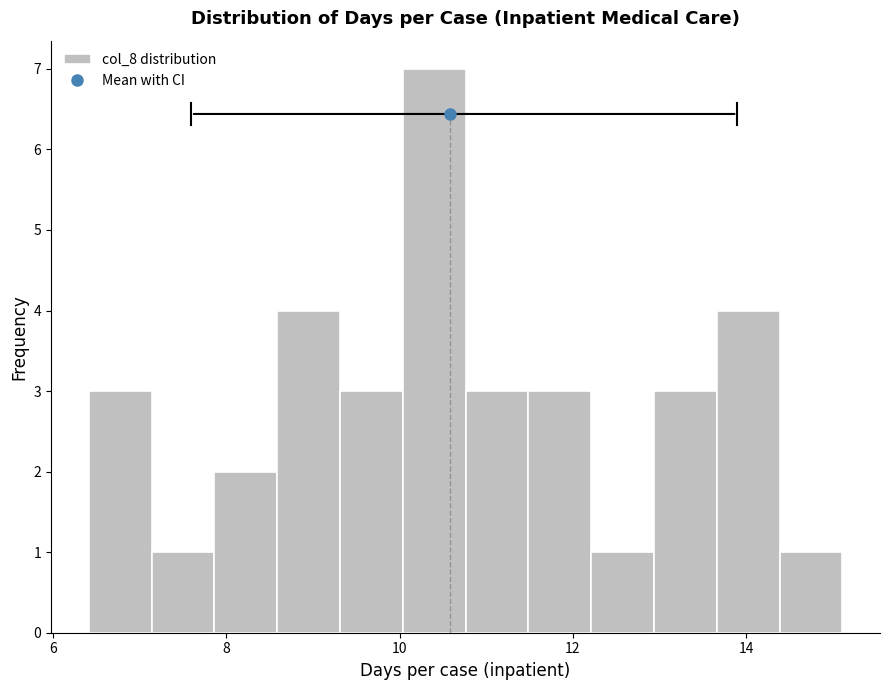

Around what value on the x-axis is the tallest bar? Give the approximate position of its centre, as read against the axis.

10.4